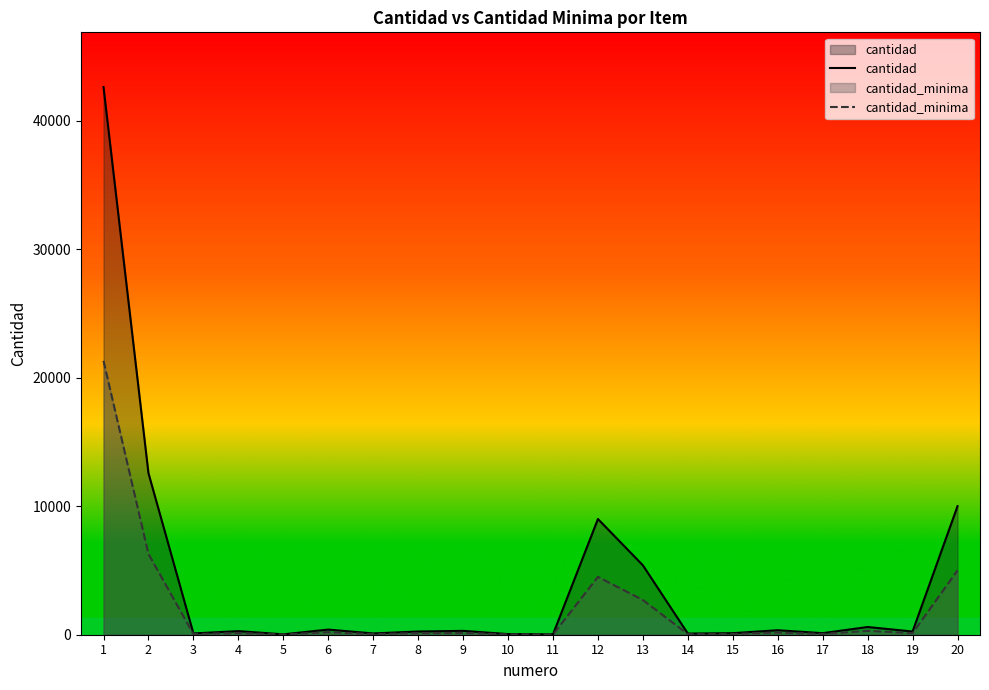

Between 5 and 14, which series saw the biggest shift?

cantidad